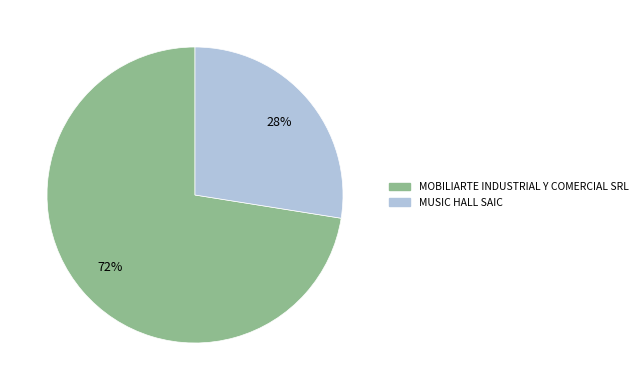

Rank the categories by value from highest to lowest.

MOBILIARTE INDUSTRIAL Y COMERCIAL SRL, MUSIC HALL SAIC